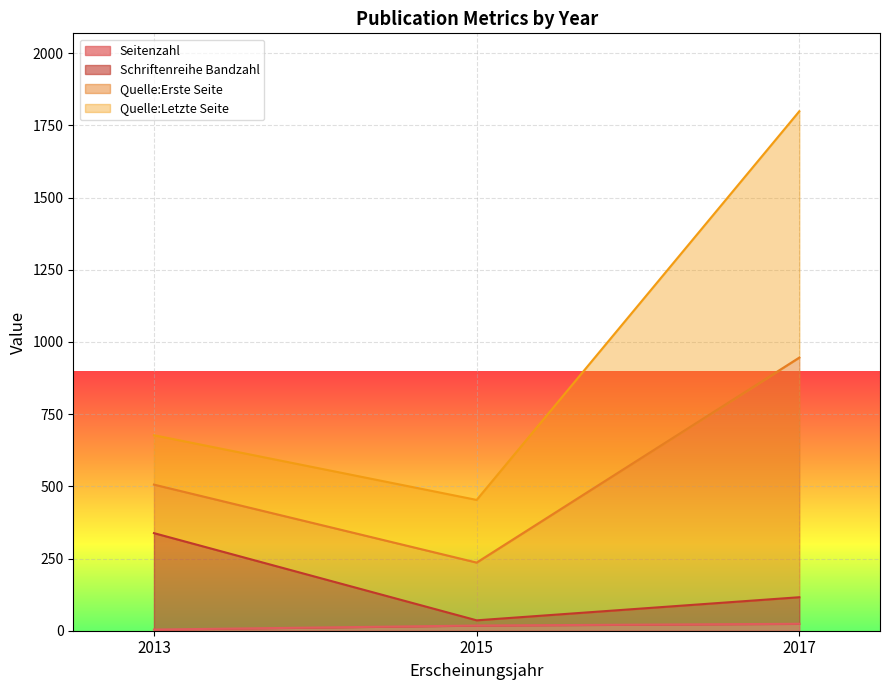

True or false: Seitenzahl has a value of 18 at 2015.

True